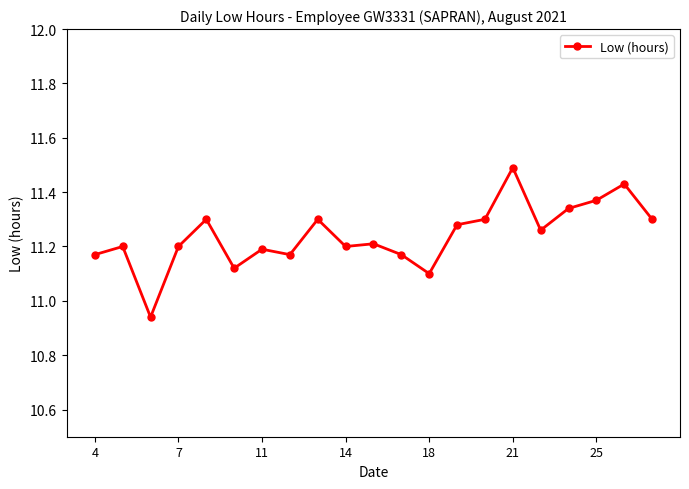

What is the difference between the second highest and minimum values?

0.5